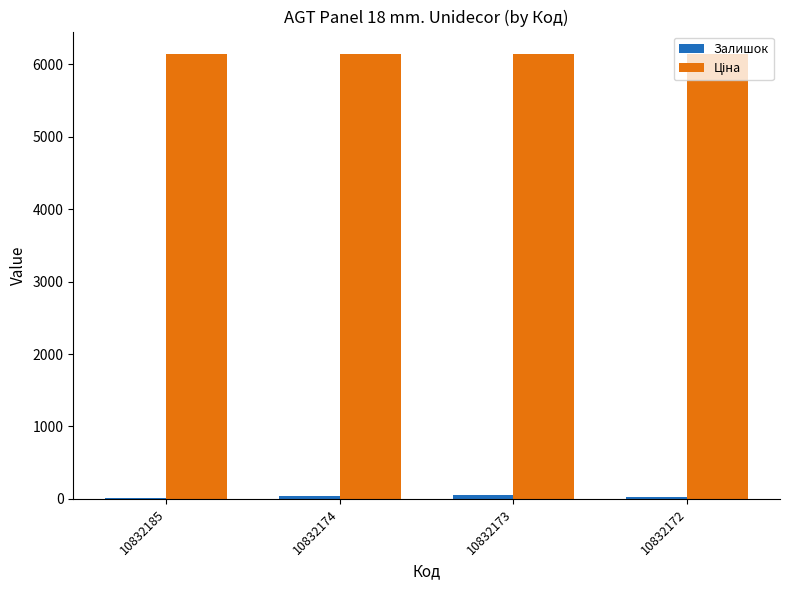

Count the number of categories in the chart.

4